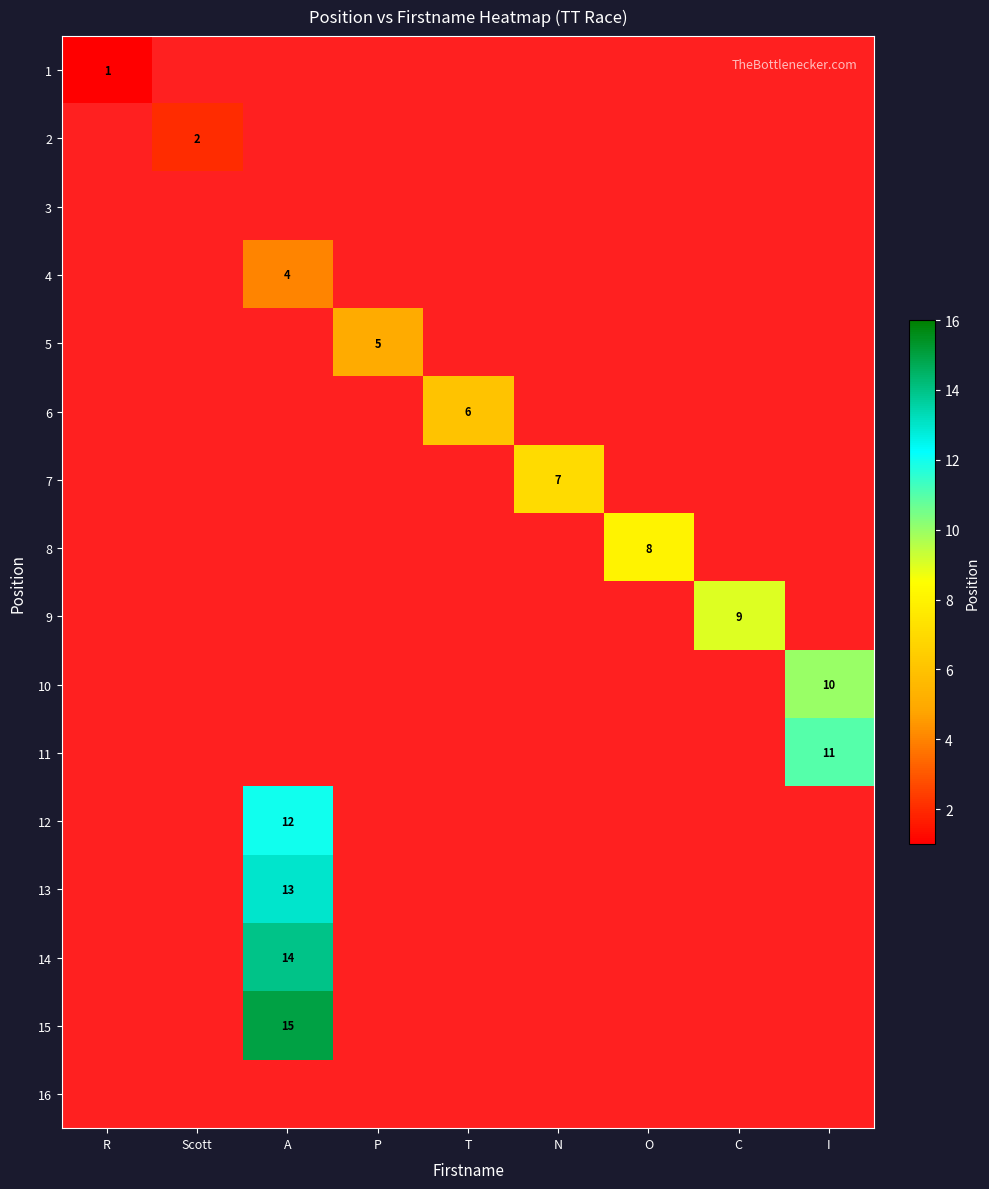

Which has a higher value, O or A?

A